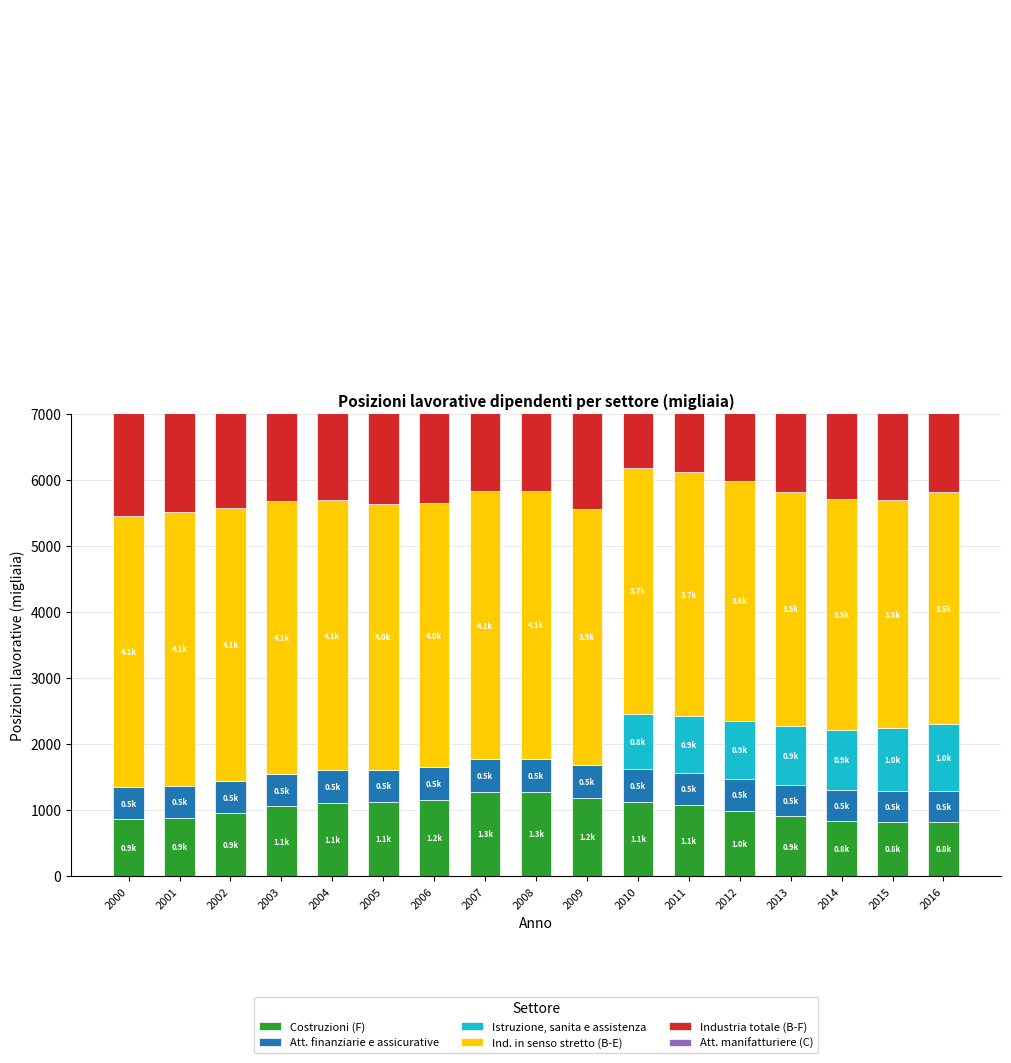

How many data points in Att. finanziarie e assicurative are less than 485?

8